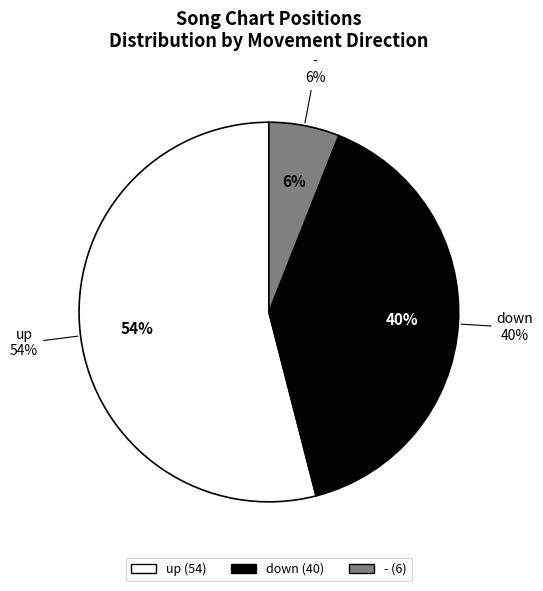

The up slice represents 39% of the pie. True or false?

False